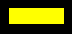

Does any single category account for the majority?

Yes